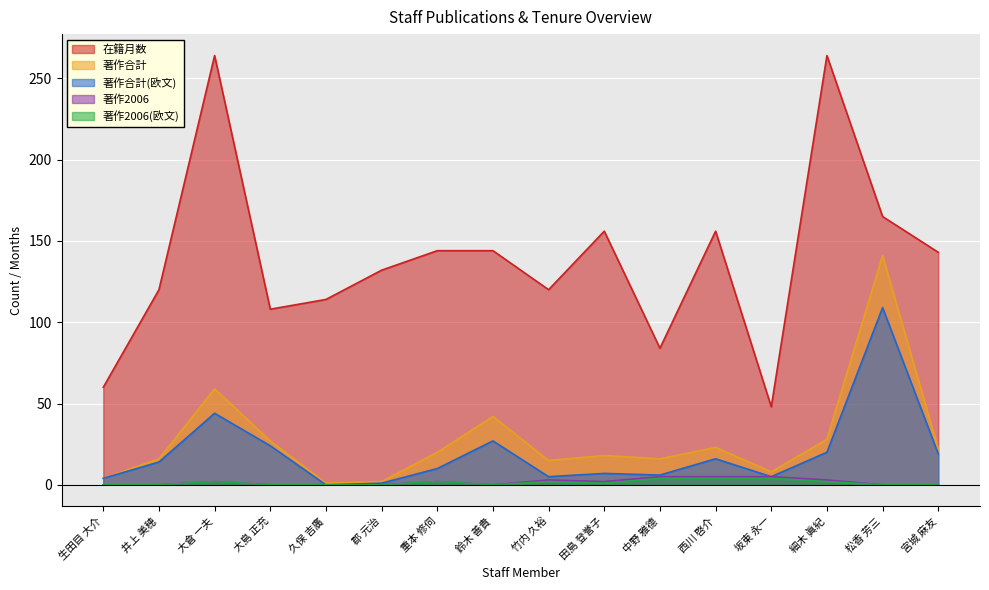

What is the value of the 在籍月数 point at the 14th from the left?

264